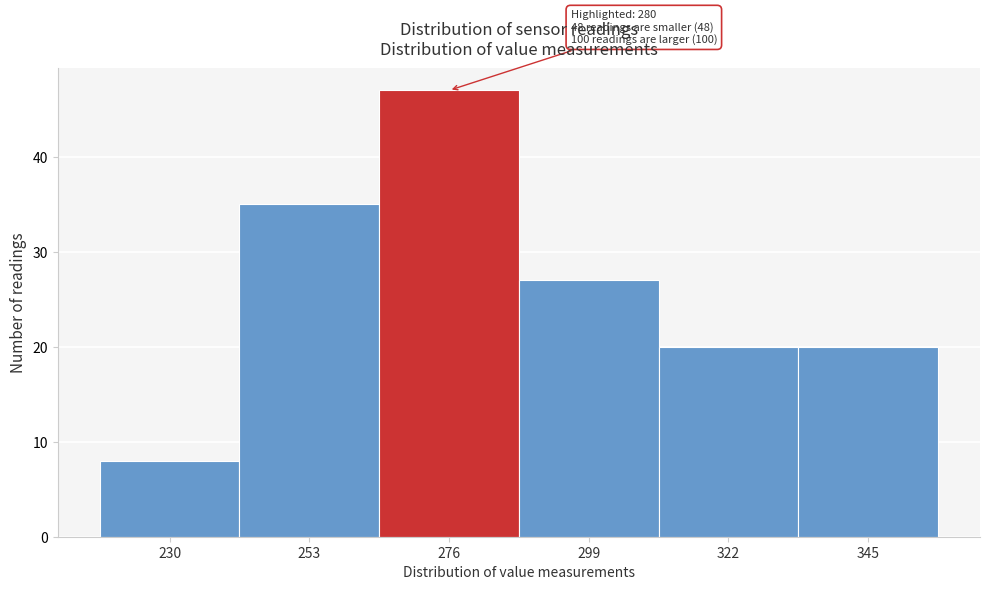

Reading right to left, extract all data points from this chart.

20	20	27	47	35	8